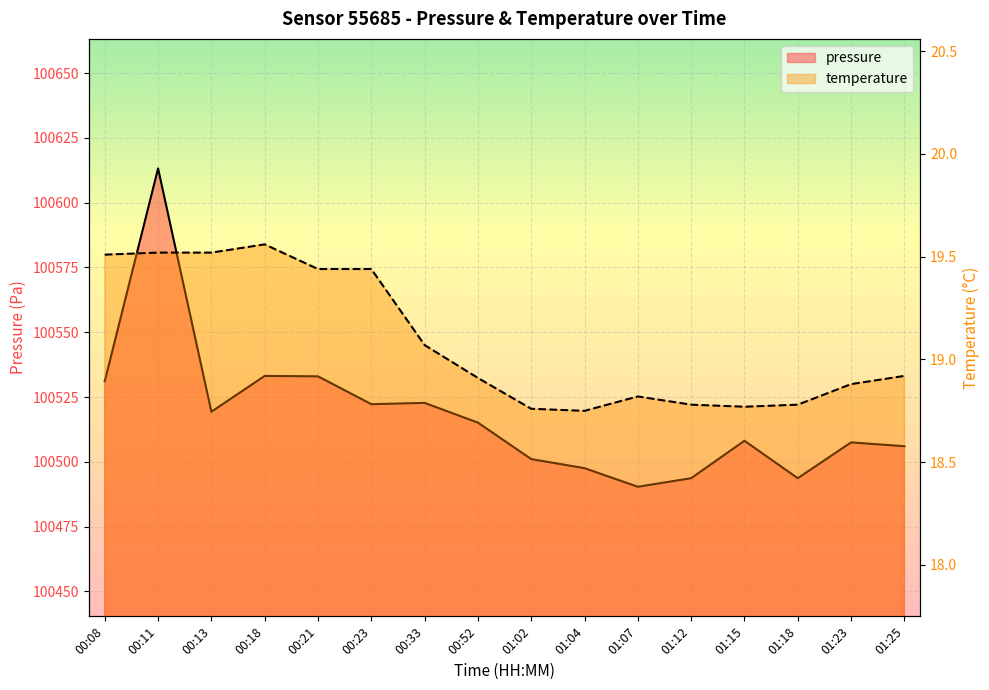

The value of temperature at 00:11 is 19.5. True or false?

True